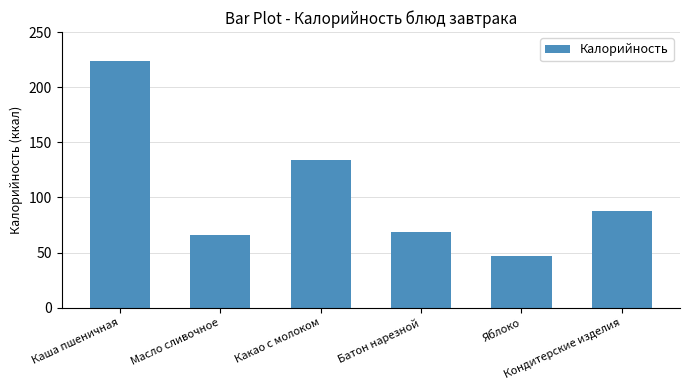

Rank the categories by value from highest to lowest.

Каша пшеничная, Какао с молоком, Кондитерские изделия, Батон нарезной, Масло сливочное, Яблоко